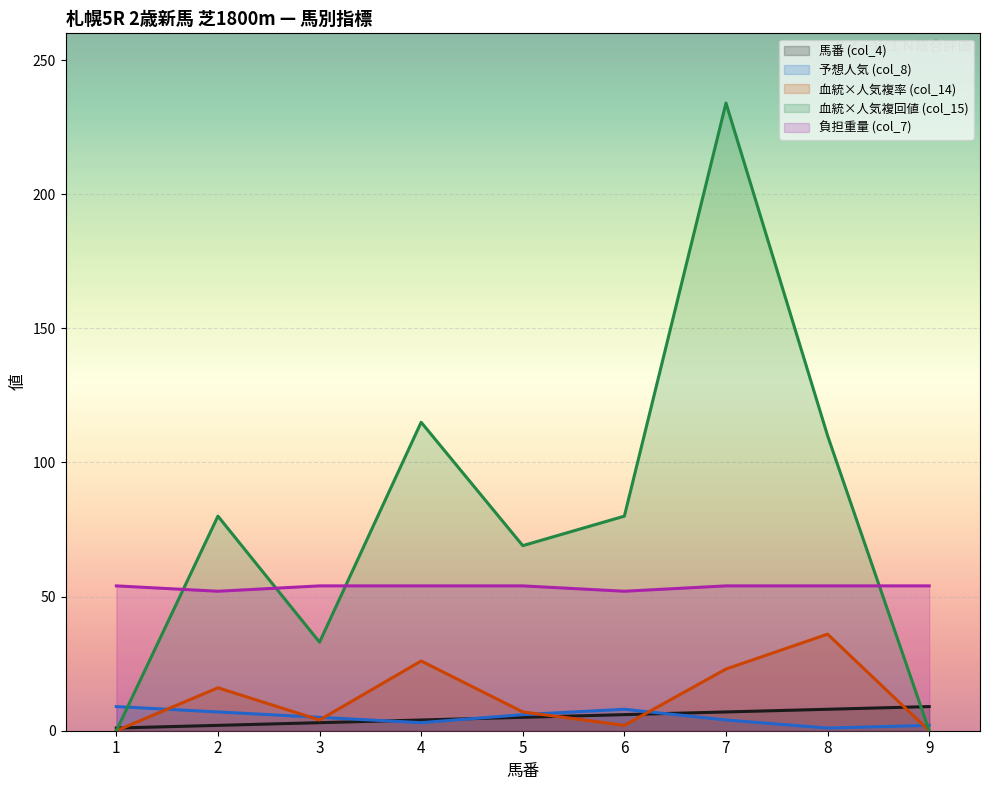

After their last crossing, which series has the higher values: 馬番 (col_4) or 血統×人気複率 (col_14)?

馬番 (col_4)